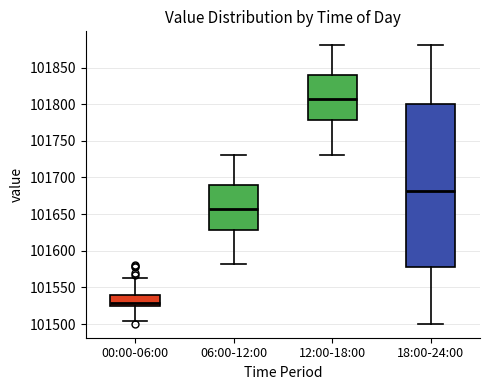

Where does the lower whisker of the box for 00:00-06:00 end on the y-axis? The values are not printed on the chart, so give them approximately, as read against the axis.

101505